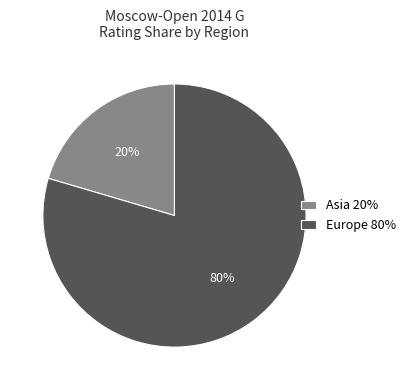

To the nearest percent, what is the combined percentage of Europe 80% and Asia 20%?

100%